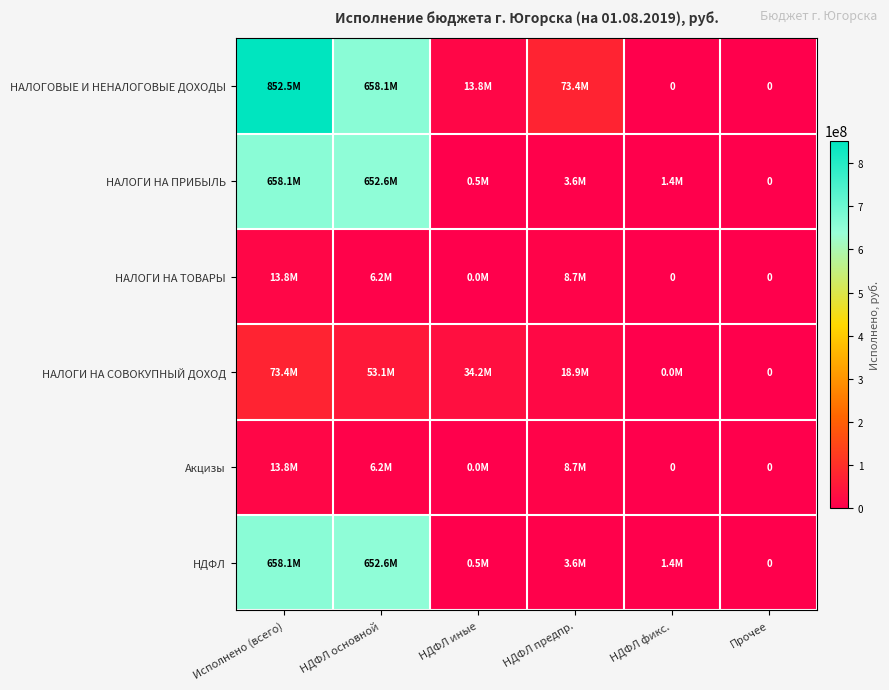

At which label does НАЛОГИ НА СОВОКУПНЫЙ ДОХОД first exceed 34246285?

Исполнено (всего)